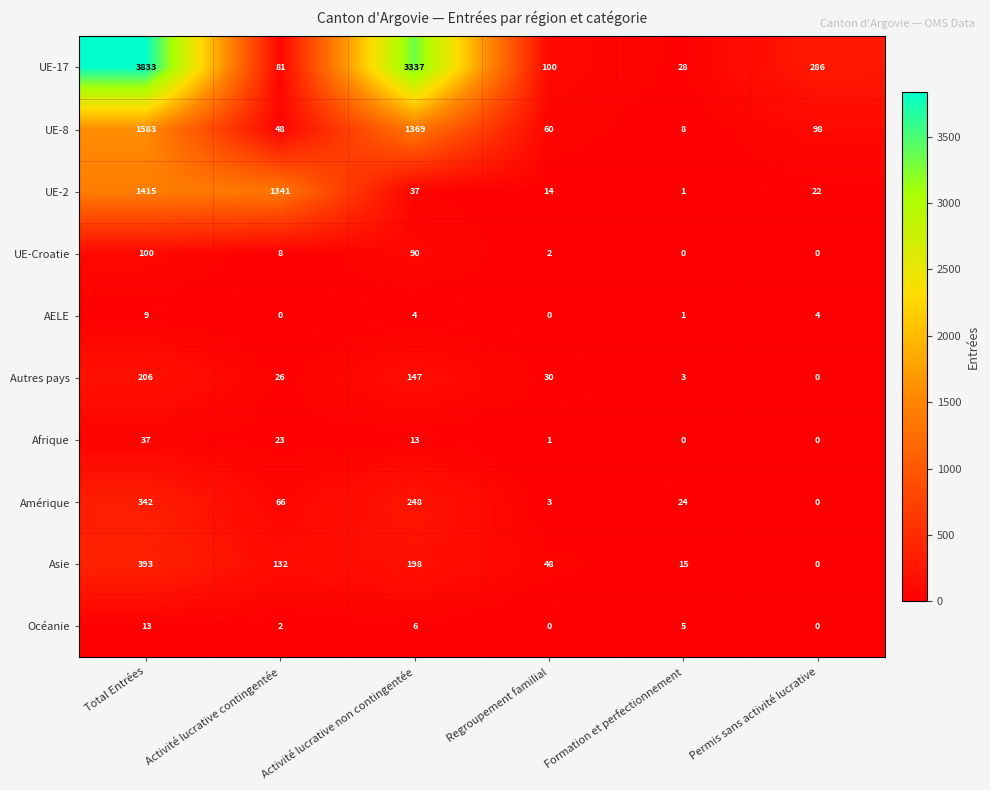

List the labels in order of UE-2 value, smallest first.

Formation et perfectionnement, Regroupement familial, Permis sans activité lucrative, Activité lucrative non contingentée, Activité lucrative contingentée, Total Entrées